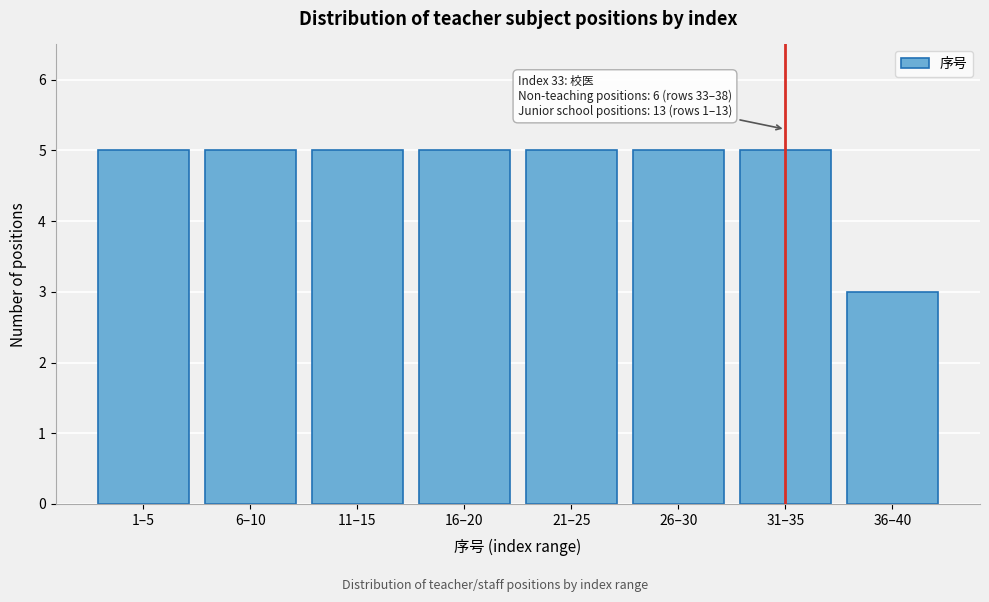

Reading left to right, list all the values displayed in this chart.

5	5	5	5	5	5	5	3